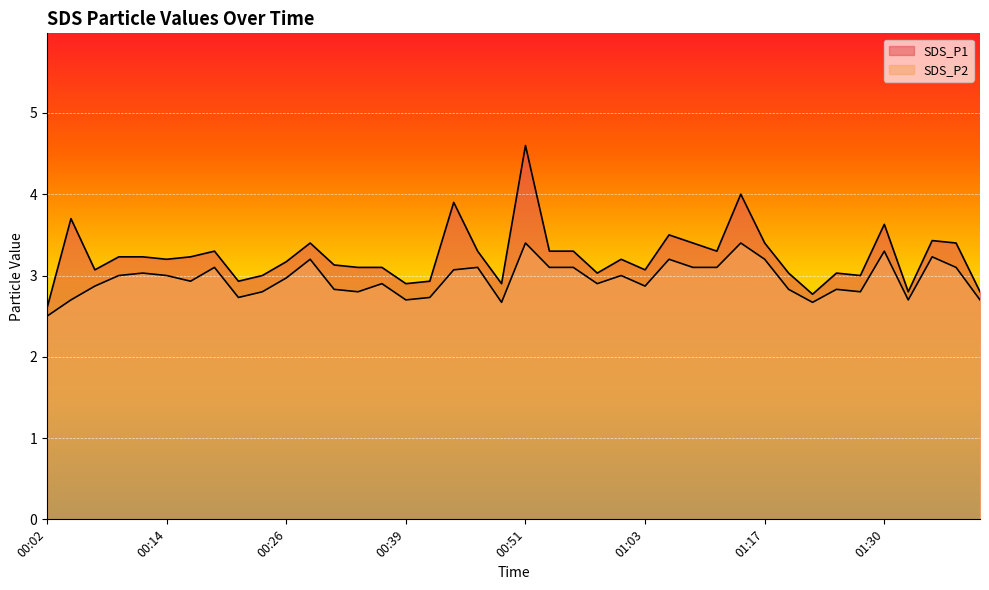

Reading left to right, extract all data points from this chart.

SDS_P1: 00:02=2.6	00:04=3.7	00:07=3.1	00:09=3.2	00:12=3.2	00:14=3.2	00:16=3.2	00:19=3.3	00:21=2.9	00:24=3.0	00:26=3.2	00:29=3.4	00:31=3.1	00:34=3.1	00:36=3.1	00:39=2.9	00:41=2.9	00:44=3.9	00:46=3.3	00:49=2.9	00:51=4.6	00:53=3.3	00:56=3.3	00:58=3.0	01:01=3.2	01:03=3.1	01:06=3.5	01:09=3.4	01:11=3.3	01:14=4.0	01:17=3.4	01:19=3.0	01:22=2.8	01:25=3.0	01:28=3.0	01:30=3.6	01:33=2.8	01:35=3.4	01:38=3.4	01:40=2.8
SDS_P2: 00:02=2.5	00:04=2.7	00:07=2.9	00:09=3.0	00:12=3.0	00:14=3.0	00:16=2.9	00:19=3.1	00:21=2.7	00:24=2.8	00:26=3.0	00:29=3.2	00:31=2.8	00:34=2.8	00:36=2.9	00:39=2.7	00:41=2.7	00:44=3.1	00:46=3.1	00:49=2.7	00:51=3.4	00:53=3.1	00:56=3.1	00:58=2.9	01:01=3.0	01:03=2.9	01:06=3.2	01:09=3.1	01:11=3.1	01:14=3.4	01:17=3.2	01:19=2.8	01:22=2.7	01:25=2.8	01:28=2.8	01:30=3.3	01:33=2.7	01:35=3.2	01:38=3.1	01:40=2.7